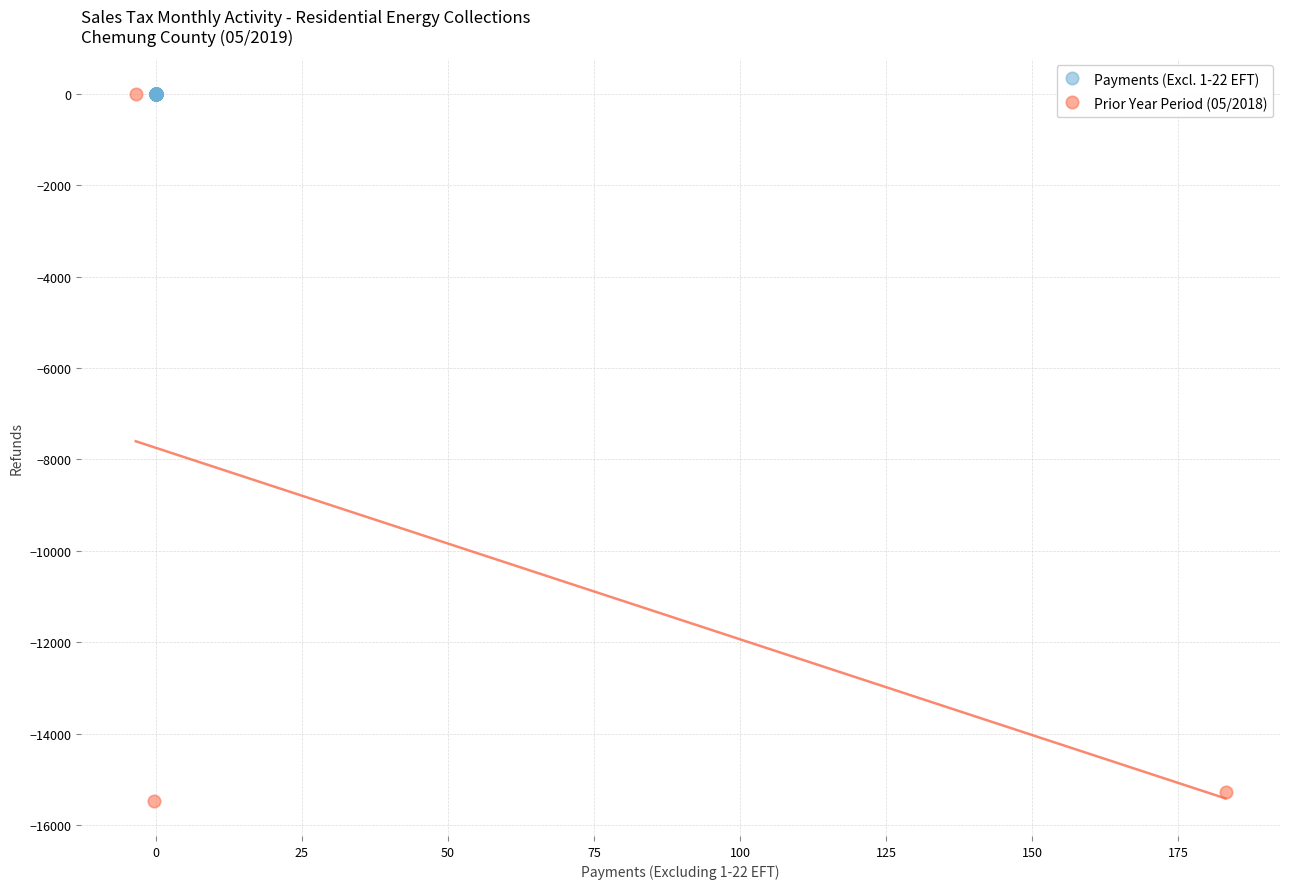

Which series contains the lowest Y value?

Prior Year Period (05/2018)